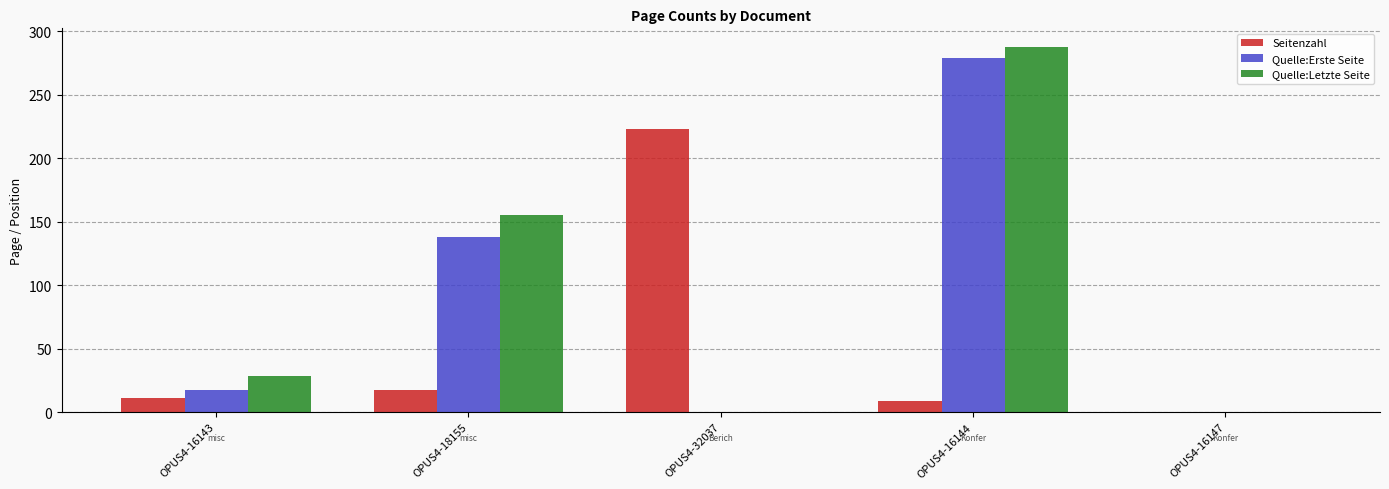

How many distinct data groups are displayed?

3